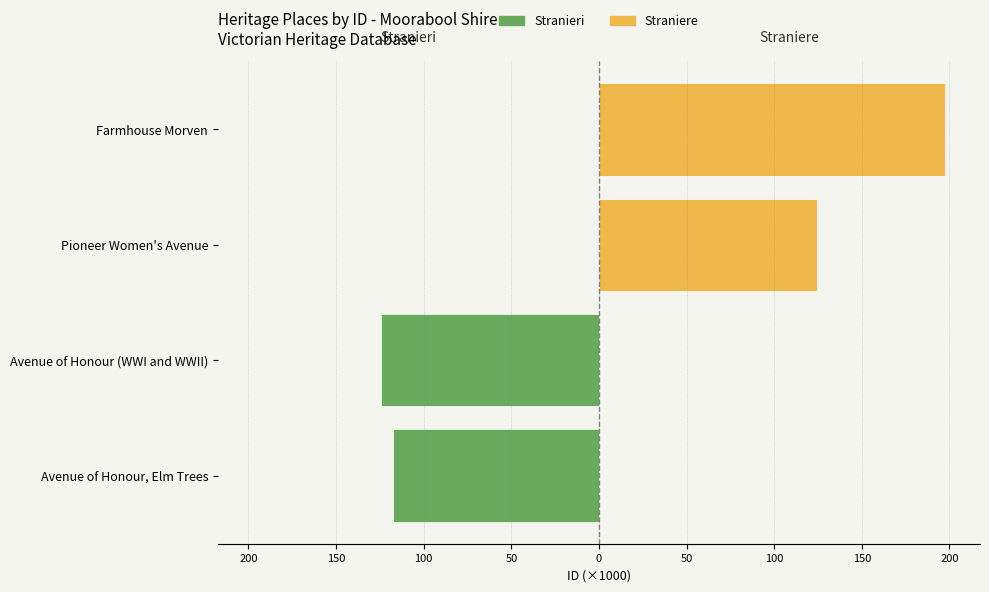

At how many categories does at least one series exceed -22?

4